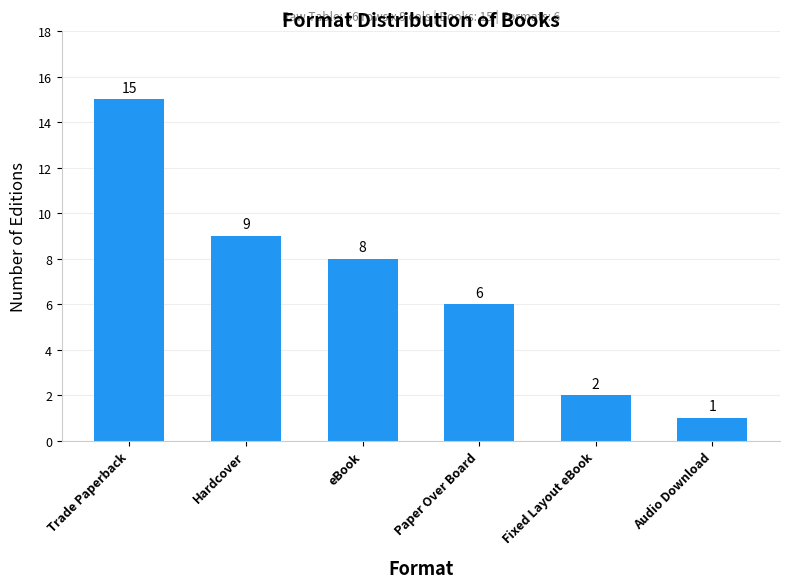

Are the bars grouped side by side (vs. stacked)?

No